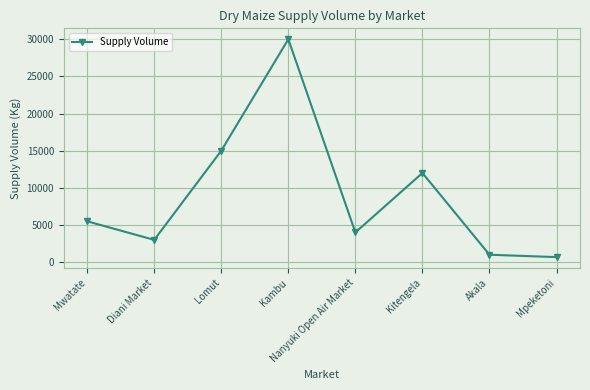

List the labels in order of value, largest first.

Kambu, Lomut, Kitengela, Mwatate, Nanyuki Open Air Market, Diani Market, Akala, Mpeketoni